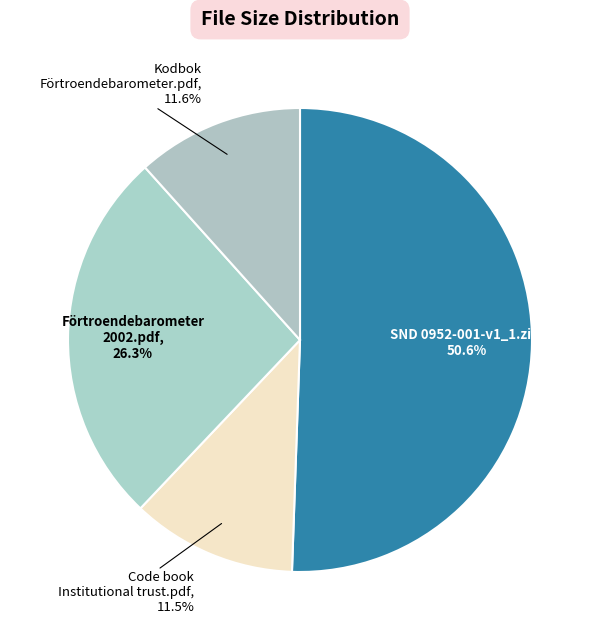

Between SND 0952-001-v1_1.zip and Code book Institutional trust.pdf, which is larger?

SND 0952-001-v1_1.zip